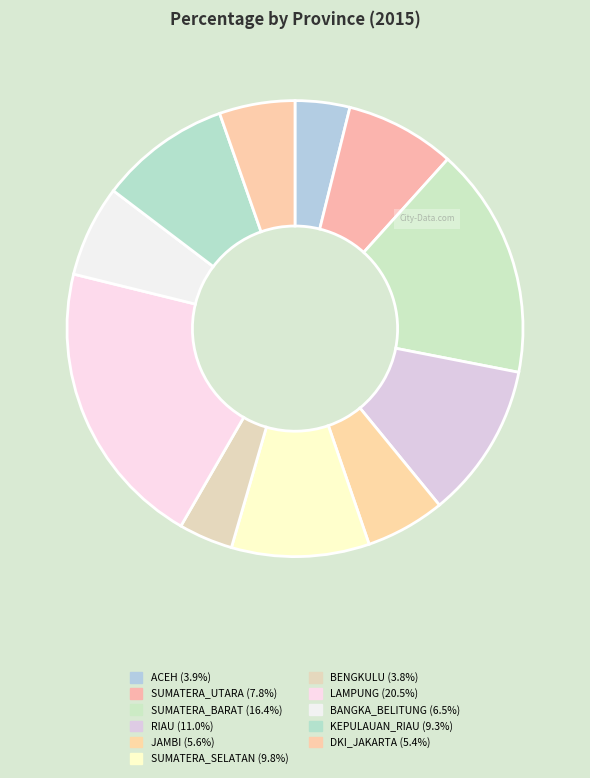

How many segments does this pie chart have?

11